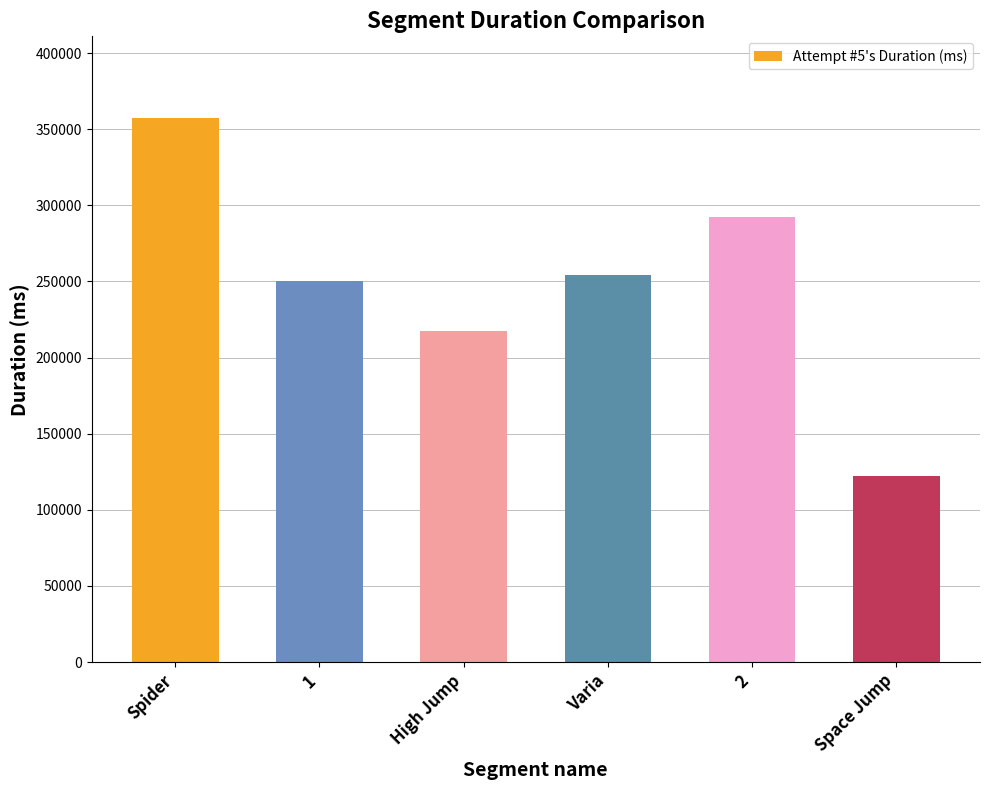

The value at High Jump is 99546. True or false?

False